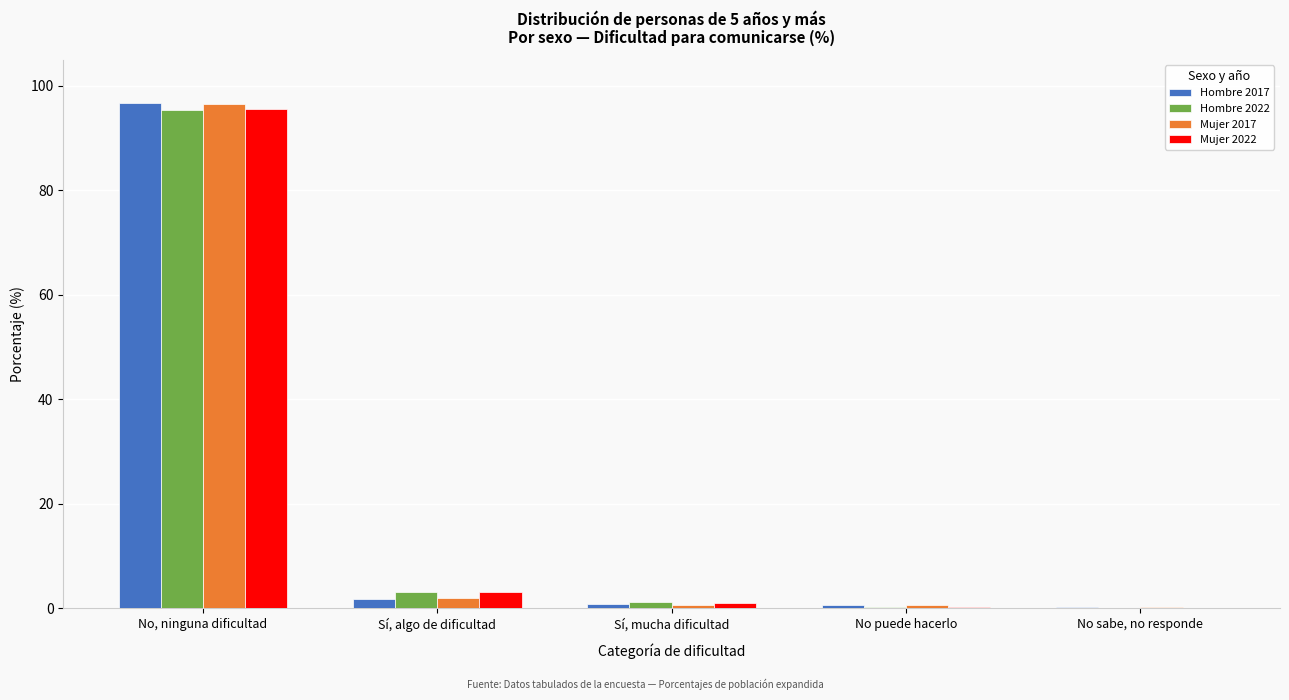

What is the maximum value shown in the chart?

96.7